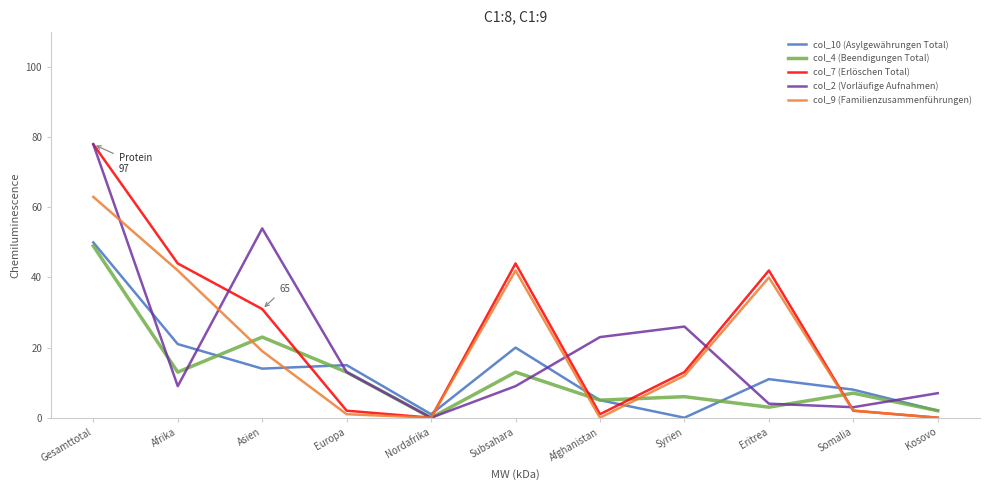

Reading left to right, what are all the values shown in this chart?

col_10 (Asylgewährungen Total): Gesamttotal=50	Afrika=21	Asien=14	Europa=15	Nordafrika=1	Subsahara=20	Afghanistan=5	Syrien=0	Eritrea=11	Somalia=8	Kosovo=2
col_4 (Beendigungen Total): Gesamttotal=49	Afrika=13	Asien=23	Europa=13	Nordafrika=0	Subsahara=13	Afghanistan=5	Syrien=6	Eritrea=3	Somalia=7	Kosovo=2
col_7 (Erlöschen Total): Gesamttotal=78	Afrika=44	Asien=31	Europa=2	Nordafrika=0	Subsahara=44	Afghanistan=1	Syrien=13	Eritrea=42	Somalia=2	Kosovo=0
col_2 (Vorläufige Aufnahmen): Gesamttotal=78	Afrika=9	Asien=54	Europa=13	Nordafrika=0	Subsahara=9	Afghanistan=23	Syrien=26	Eritrea=4	Somalia=3	Kosovo=7
col_9 (Familienzusammenführungen): Gesamttotal=63	Afrika=42	Asien=19	Europa=1	Nordafrika=0	Subsahara=42	Afghanistan=0	Syrien=12	Eritrea=40	Somalia=2	Kosovo=0